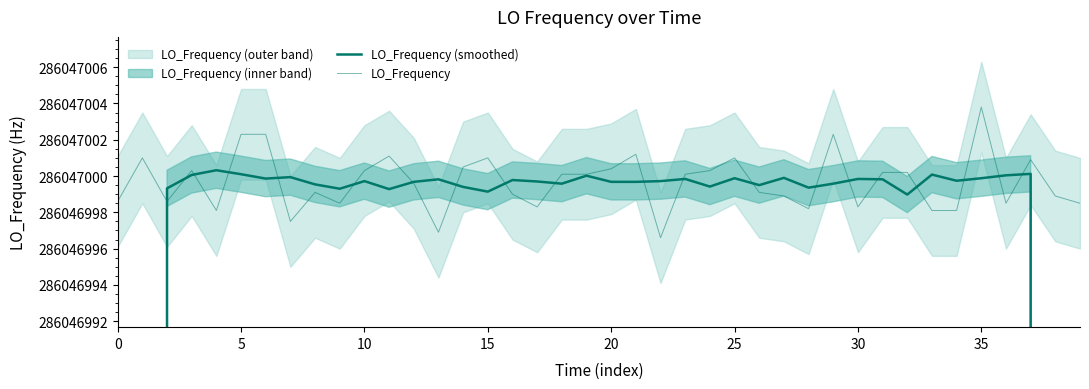

Read the LO_Frequency (smoothed) value at 24.

286046999.4